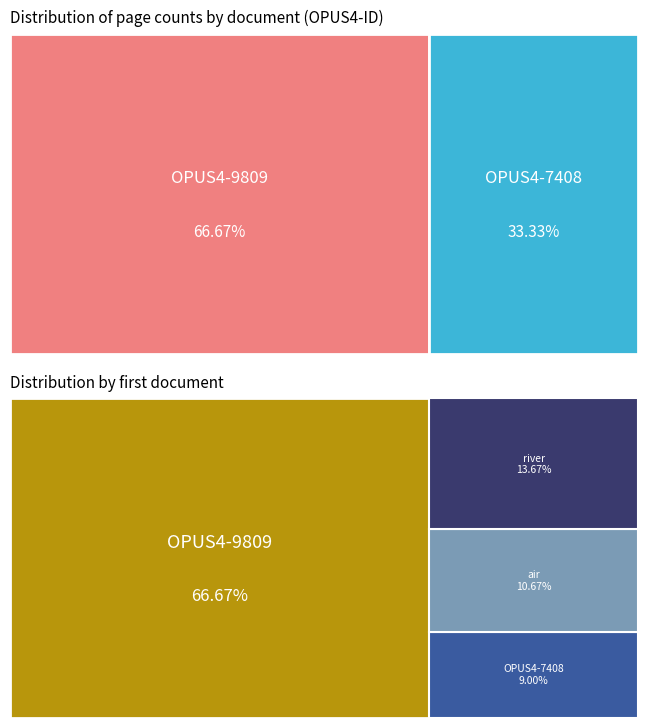

How many slices are in this pie chart?

2